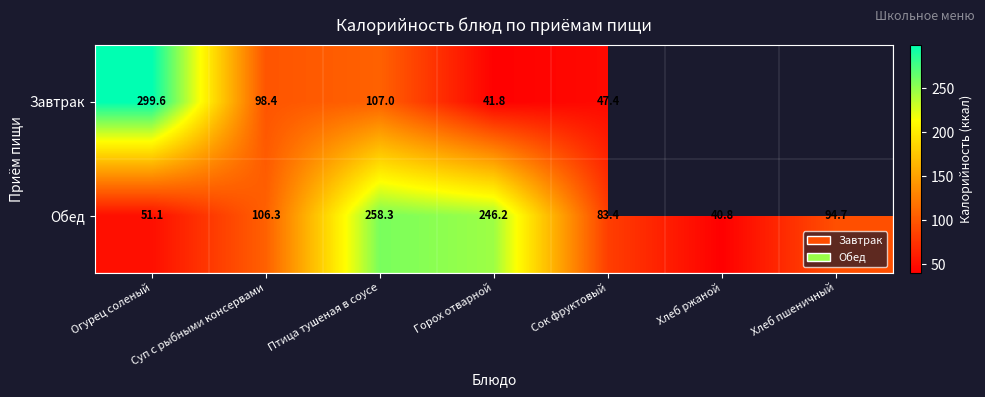

What is the greatest value displayed?

299.6